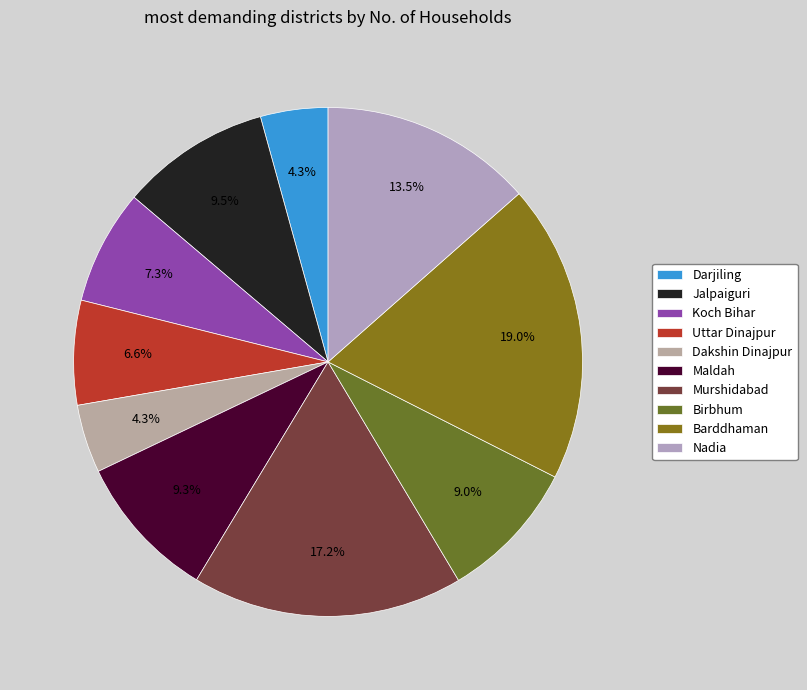

To the nearest percent, what is the difference between the largest and smallest slice percentages?

15%